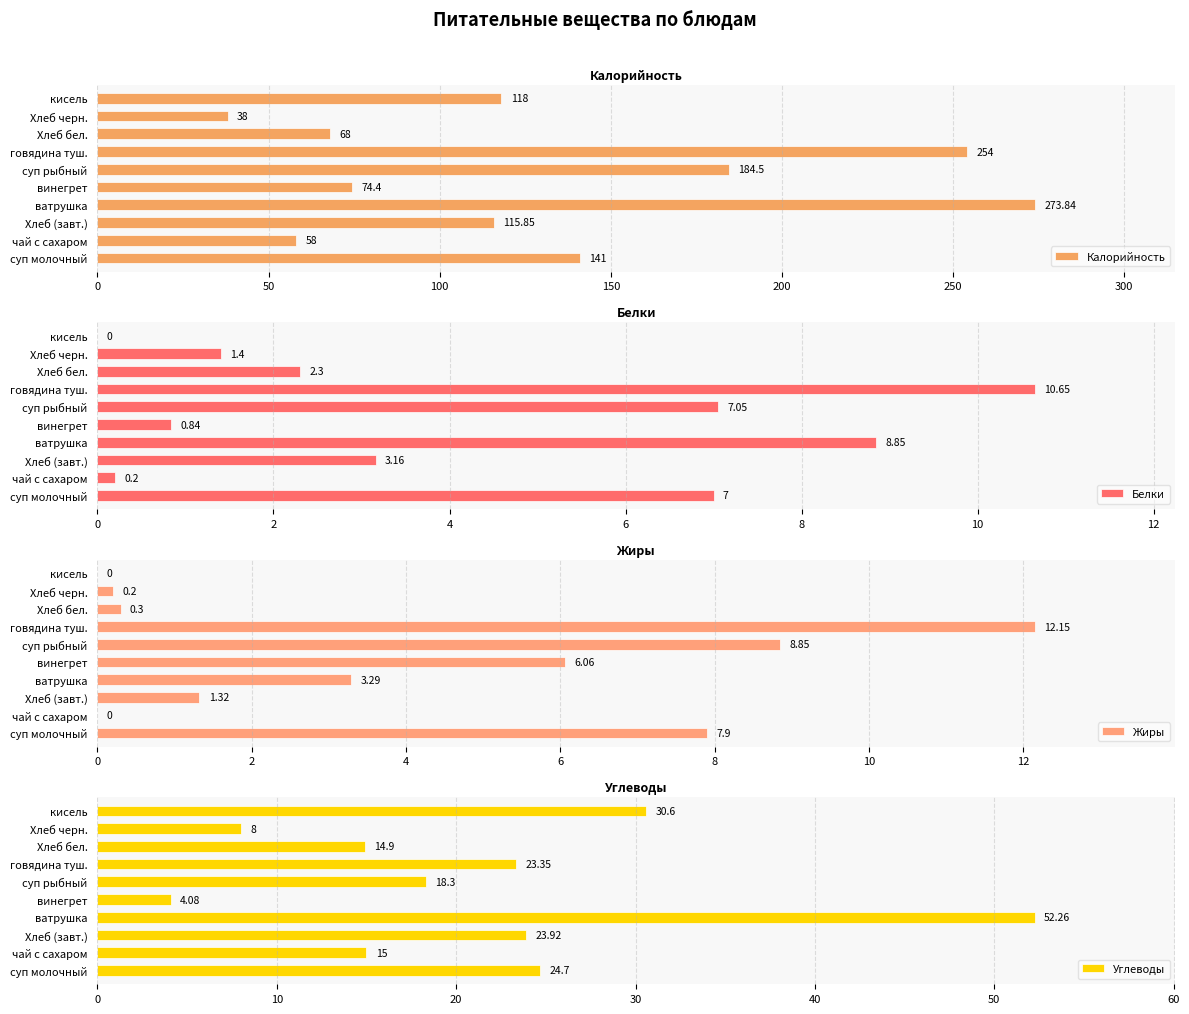

Reading right to left, transcribe all the data shown in this chart.

Калорийность: 118.0	38.0	68.0	254.0	184.5	74.4	273.8	115.8	58.0	141.0
Белки: 0.0	1.4	2.3	10.7	7.0	0.8	8.8	3.2	0.2	7.0
Жиры: 0.0	0.2	0.3	12.2	8.8	6.1	3.3	1.3	0.0	7.9
Углеводы: 30.6	8.0	14.9	23.4	18.3	4.1	52.3	23.9	15.0	24.7